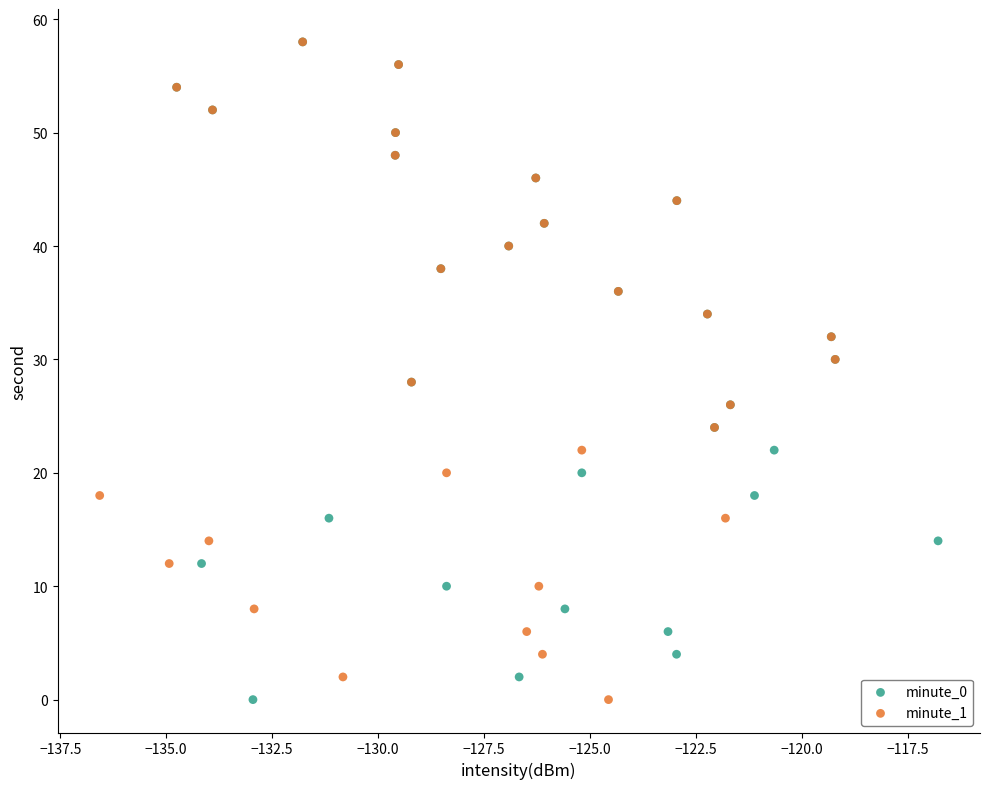

What are all the series names shown in the legend?

minute_0, minute_1